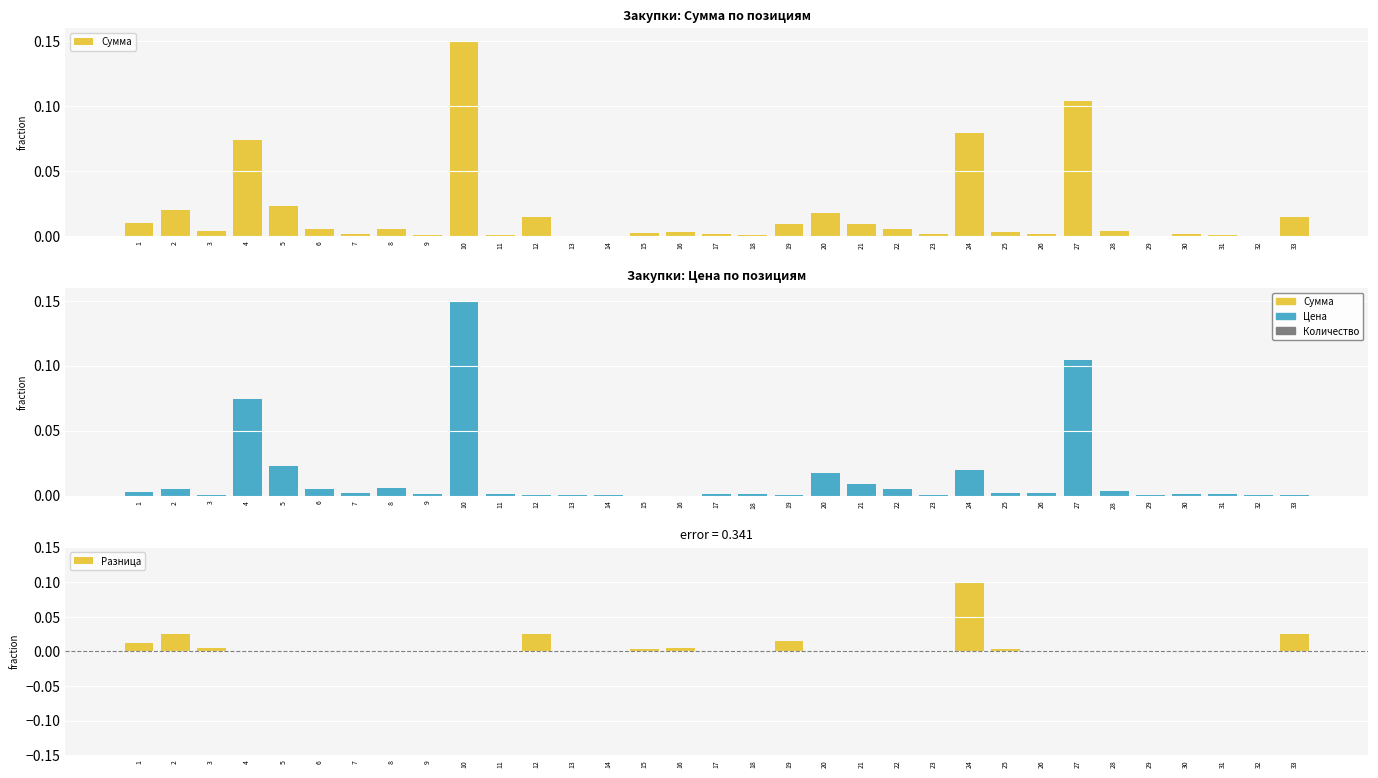

At how many categories does at least one series exceed 0?

33